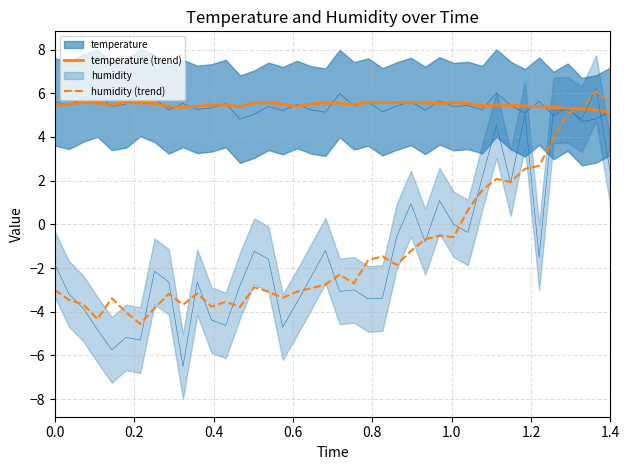

True or false: humidity (trend) and temperature (trend) cross at least once.

True